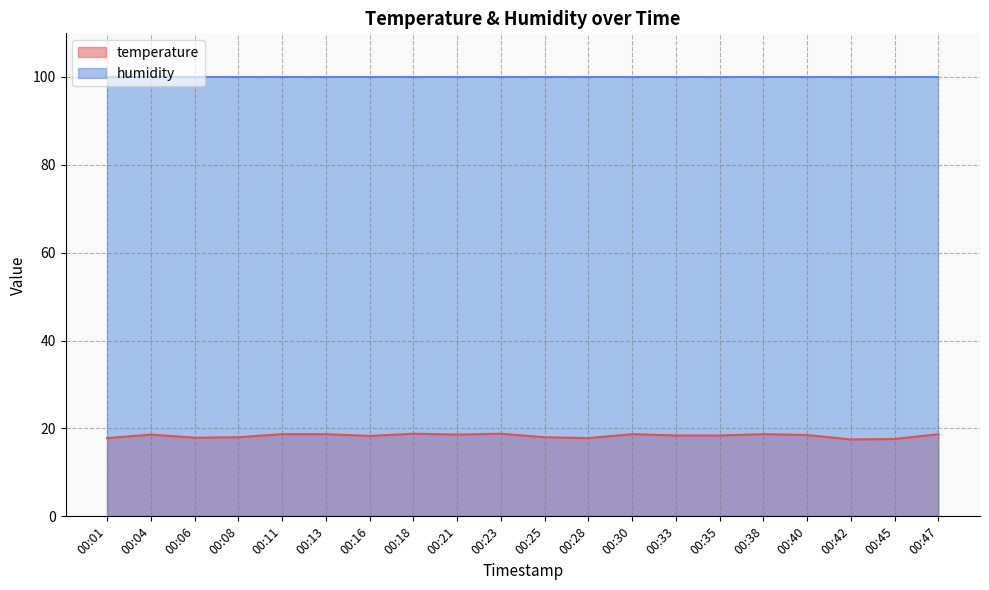

List the labels in order of value, smallest first.

00:42, 00:45, 00:01, 00:28, 00:06, 00:08, 00:25, 00:16, 00:33, 00:35, 00:40, 00:04, 00:21, 00:11, 00:13, 00:30, 00:38, 00:47, 00:18, 00:23